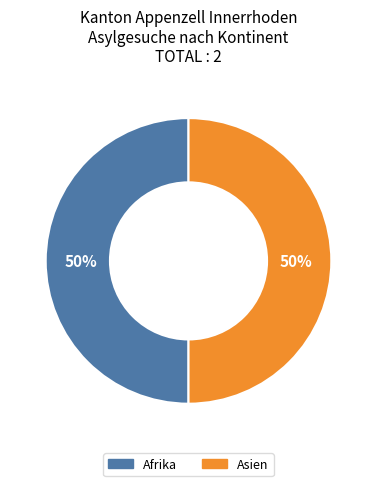

To the nearest percent, what is the average slice percentage?

50%